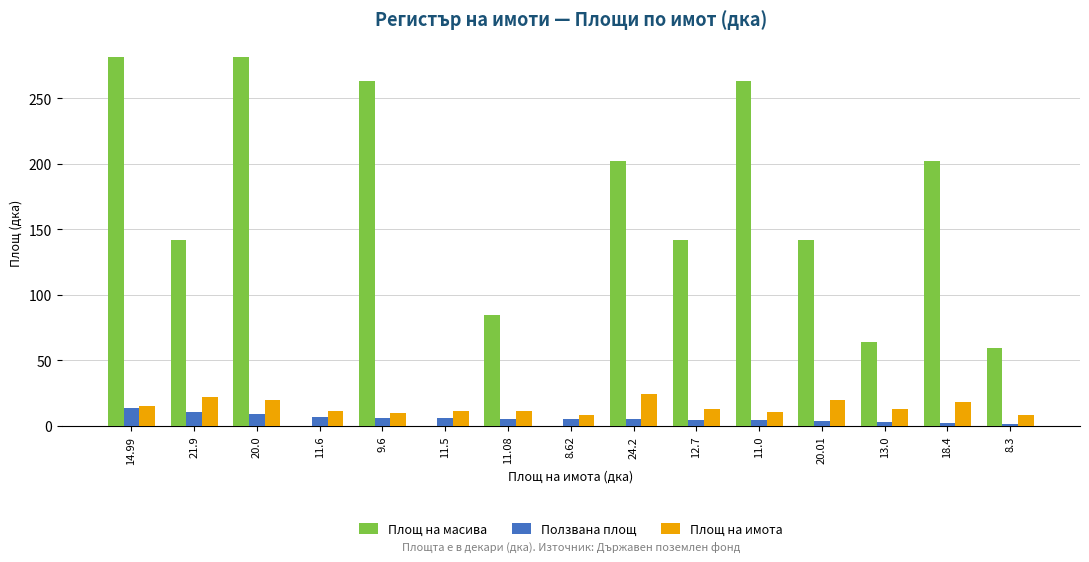

Where does the Ползвана площ series first go above 5?

14.99